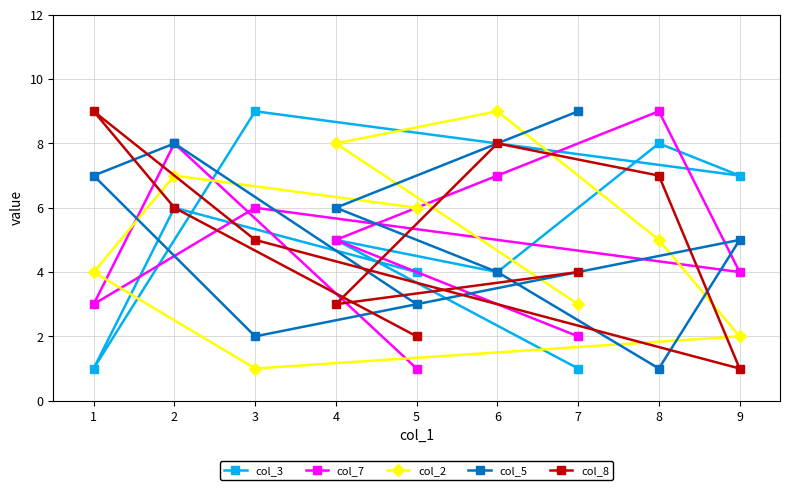

How many data points in col_7 are less than 5?

4